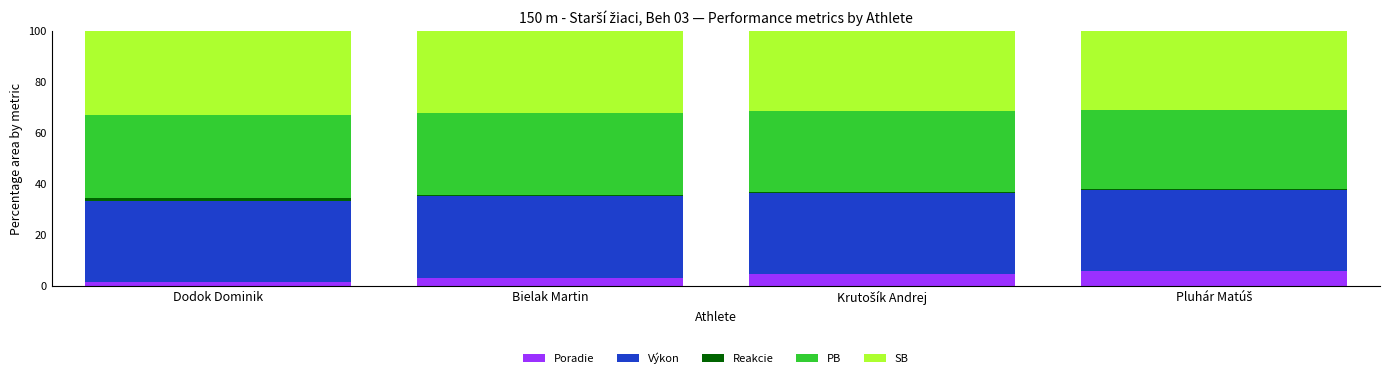

What is the sum of all Poradie values?

15.2